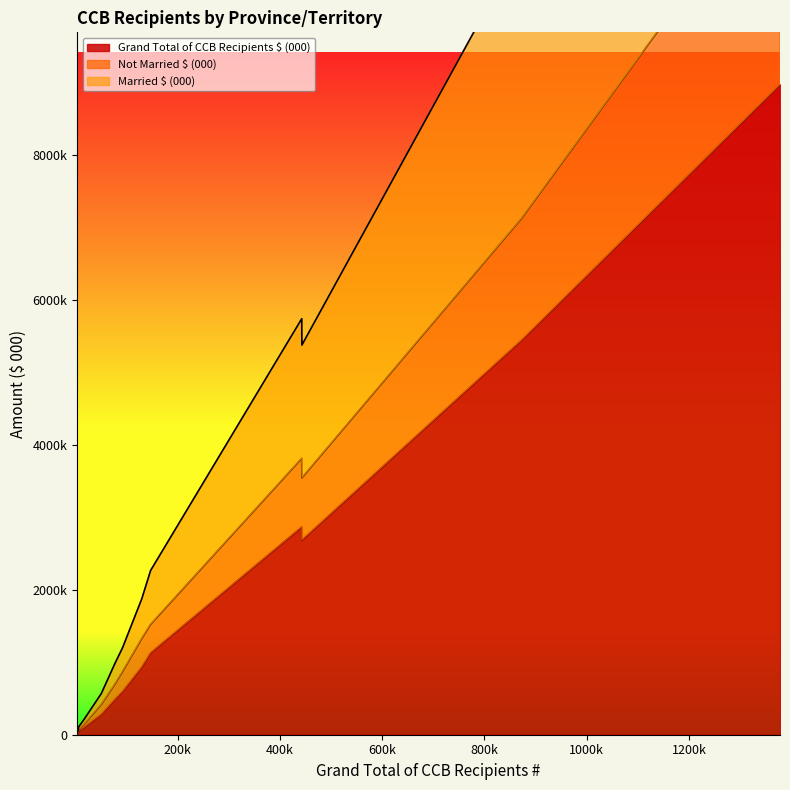

What is the lowest value of the Married $ (000) series?

10923